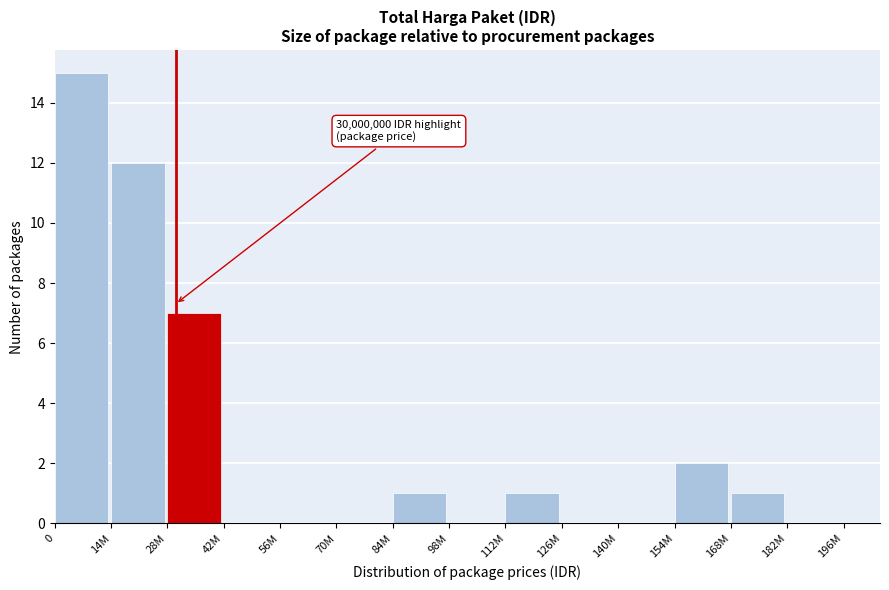

Reading left to right, extract all data points from this chart.

0=15	14M=12	28M=7	42M=0	56M=0	70M=0	84M=1	98M=0	112M=1	126M=0	140M=0	154M=2	168M=1	182M=0